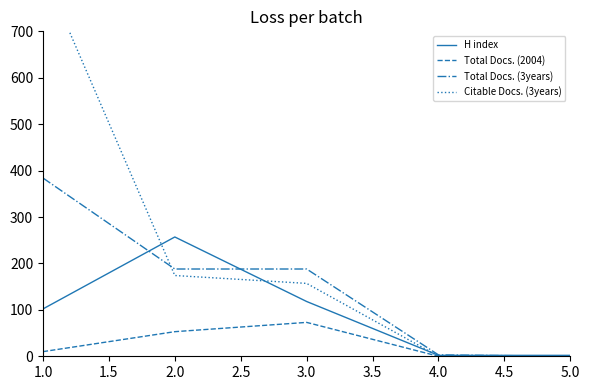

Which series has the widest spread of values?

Citable Docs. (3years)